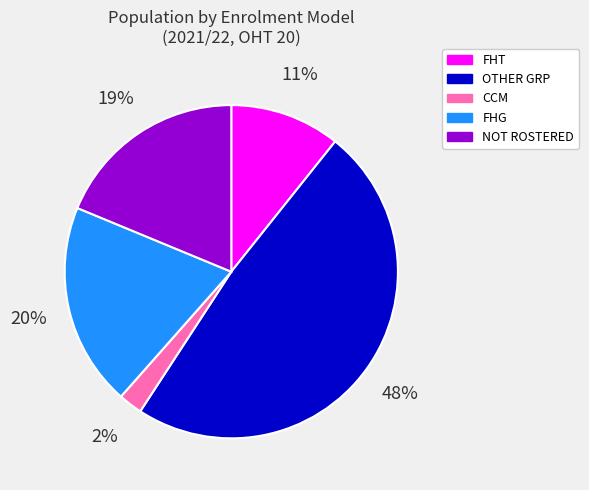

What is the largest slice in the pie chart?

OTHER GRP